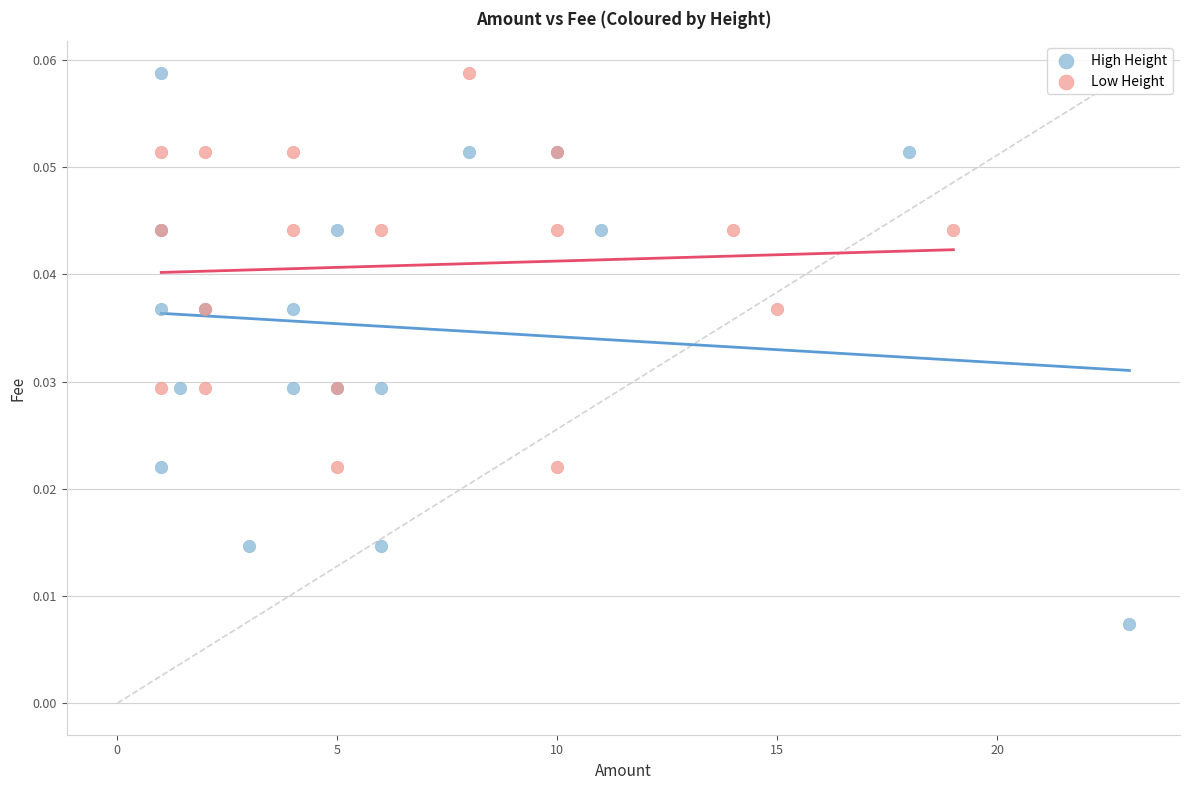

Which series reaches the minimum Y coordinate?

High Height